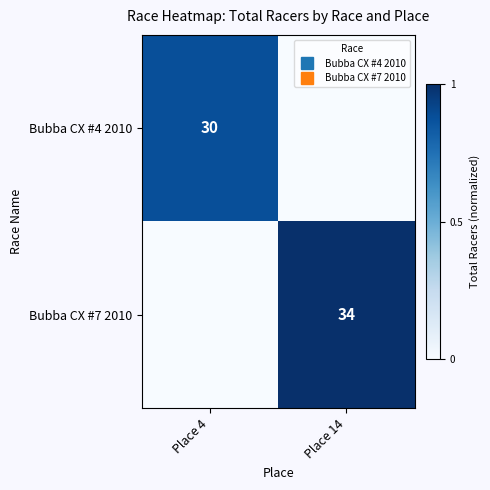

Is it true that Bubba CX #4 2010 equals 0.9 at Place 4?

True